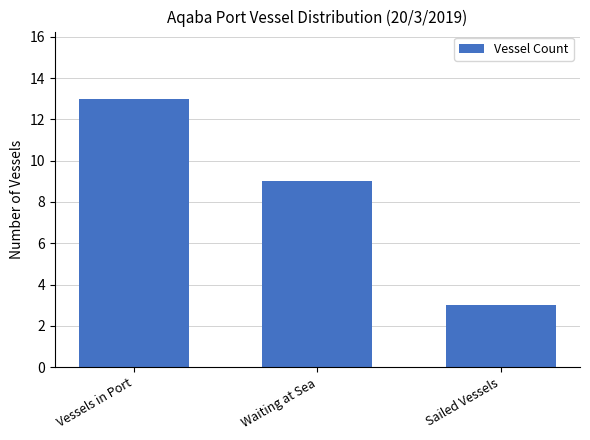

What is the change in value from Vessels in Port to Sailed Vessels?

-10